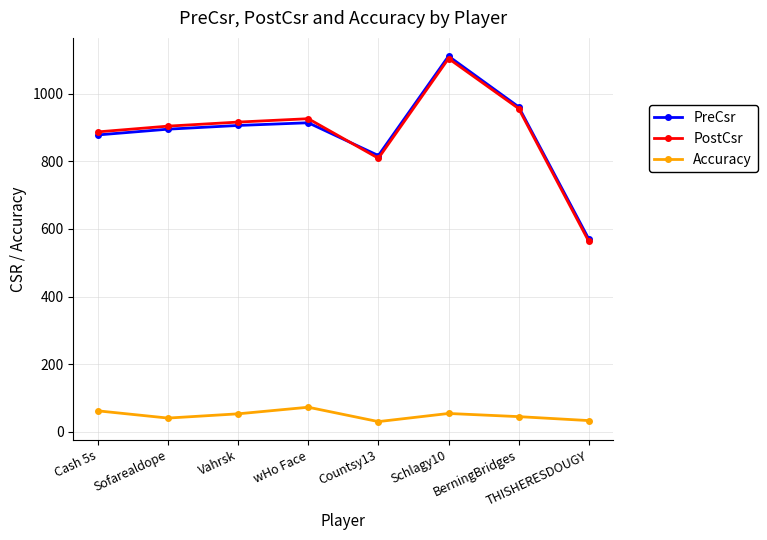

The value of PreCsr at Cash 5s is 878.0. True or false?

True